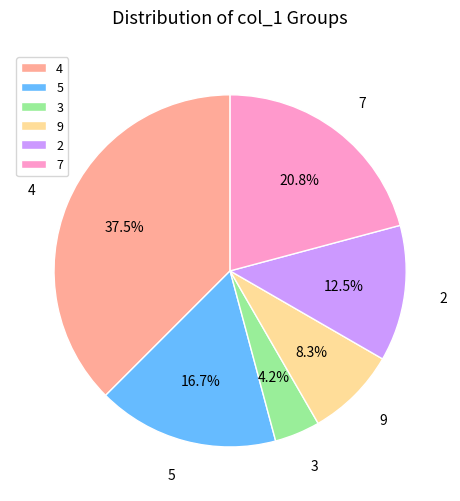

Rank the categories by value from lowest to highest.

3, 9, 2, 5, 7, 4